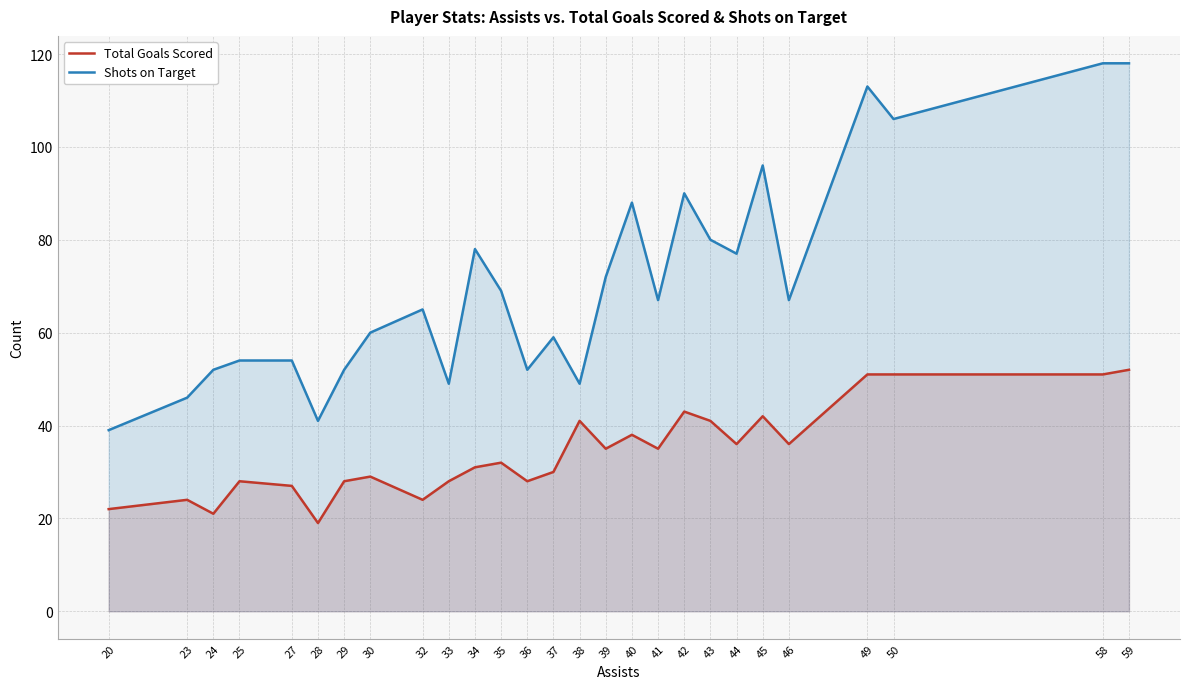

What is the value of the Shots on Target point at the 25th from the left?

106